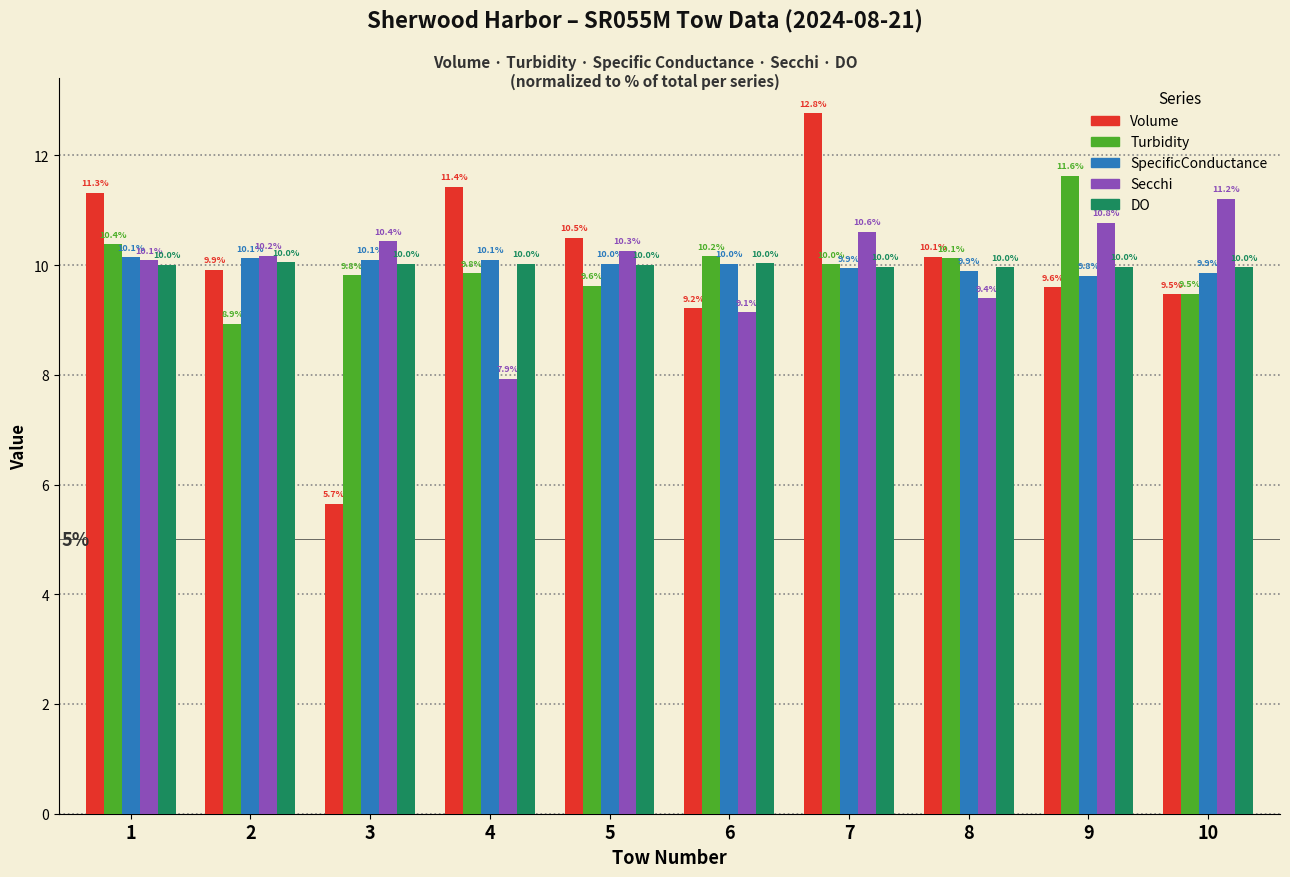

Which series has the widest spread of values?

Volume